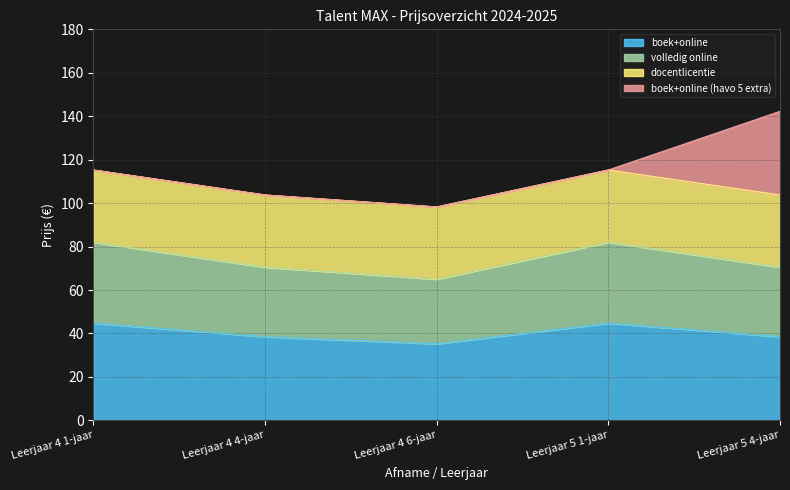

The value of boek+online at Leerjaar 4 1-jaar is 71.6. True or false?

False